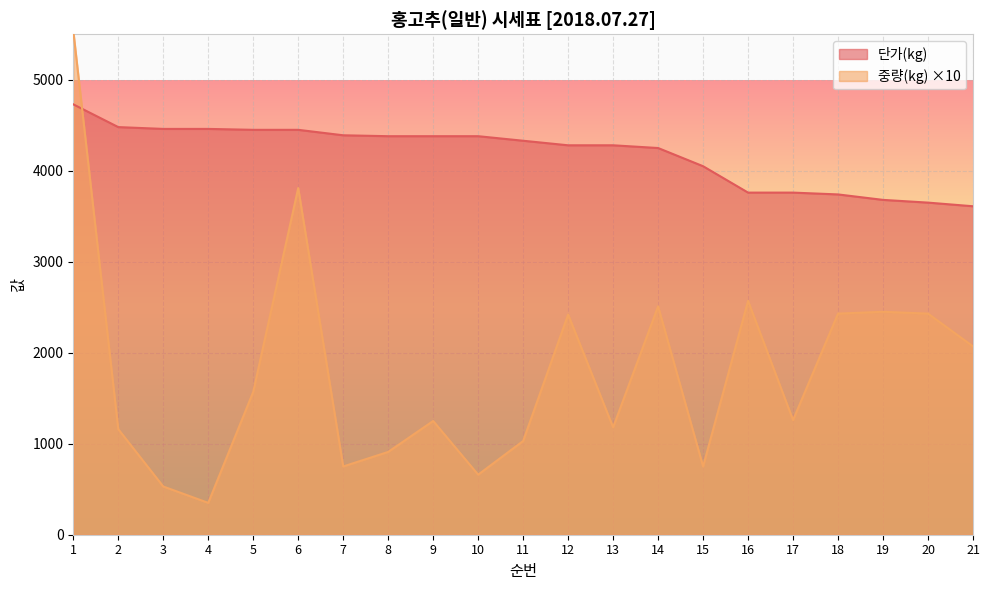

Between 3 and 14, which is larger?

3